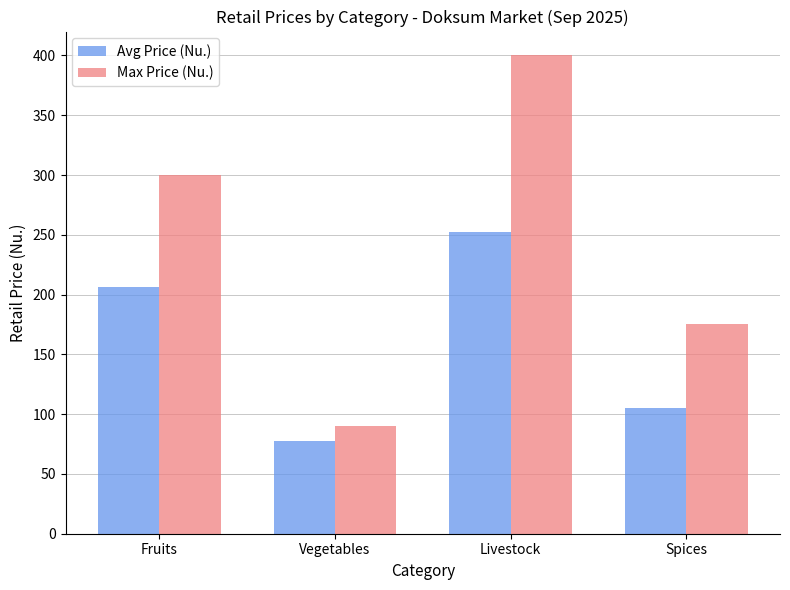

What is the difference between the maximum and minimum values in the Avg Price (Nu.) series?

175.6